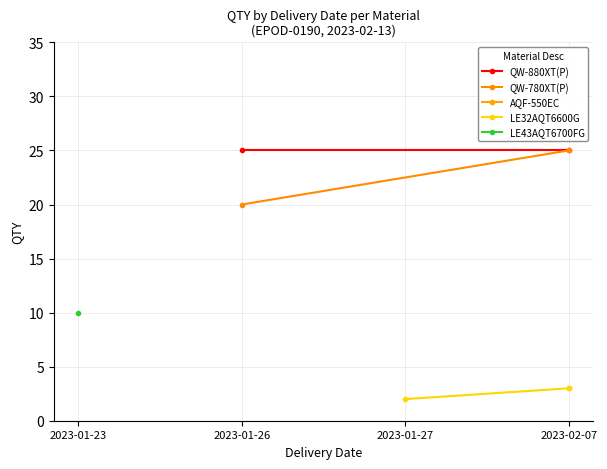

Is this an area chart (filled region under the line)?

No